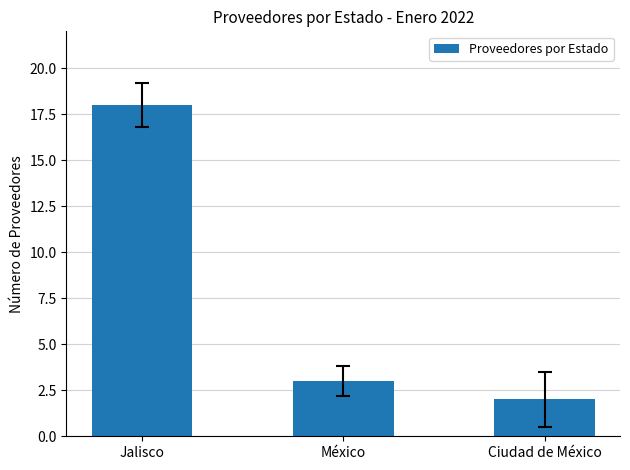

What position from the right is Ciudad de México?

1